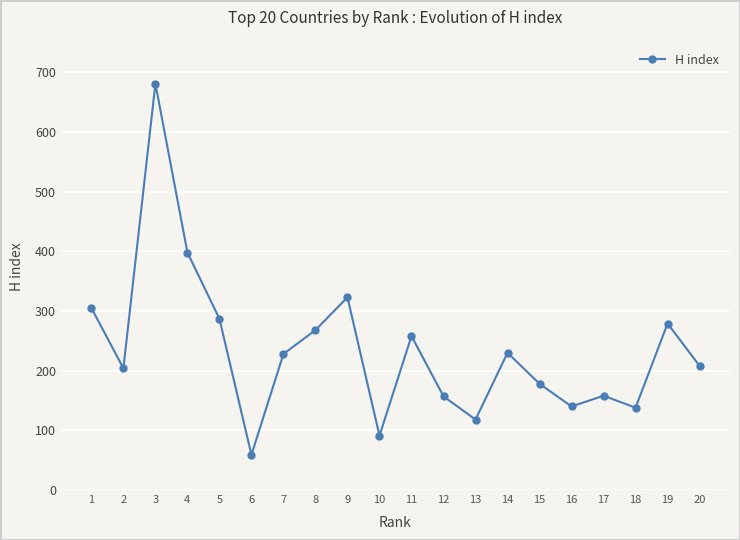

The value at 6 is 33. True or false?

False